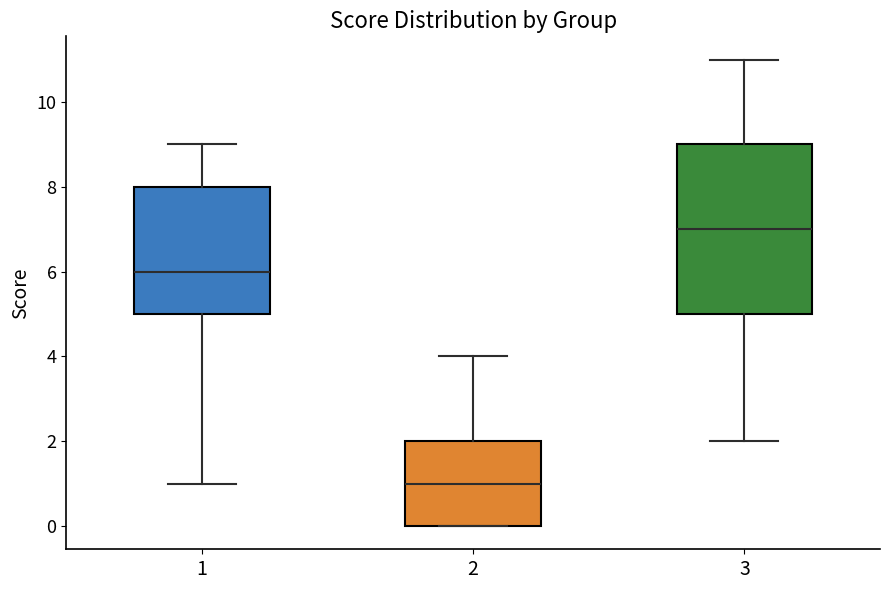

Where is the upper edge of the box at x = 3 on the y-axis? The values are not printed on the chart, so give them approximately, as read against the axis.

9